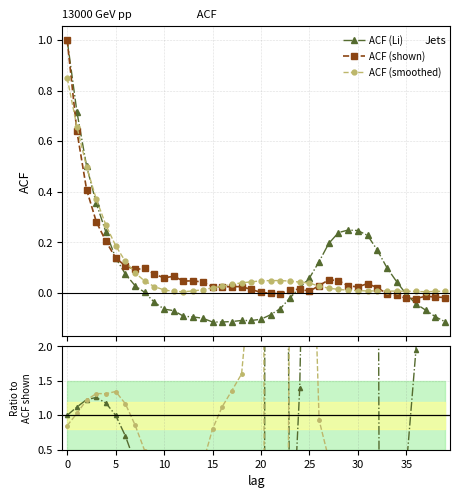

What are all the series names shown in the legend?

ACF (Li), ACF (shown), ACF (smoothed)